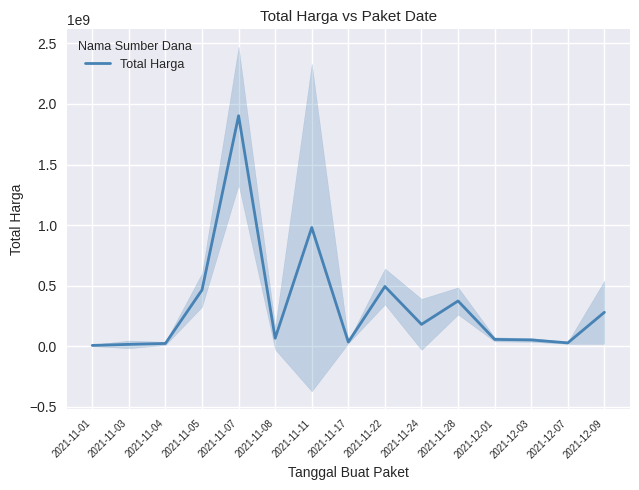

The chart shows a value of 84220445.1 at 2021-12-03. True or false?

False